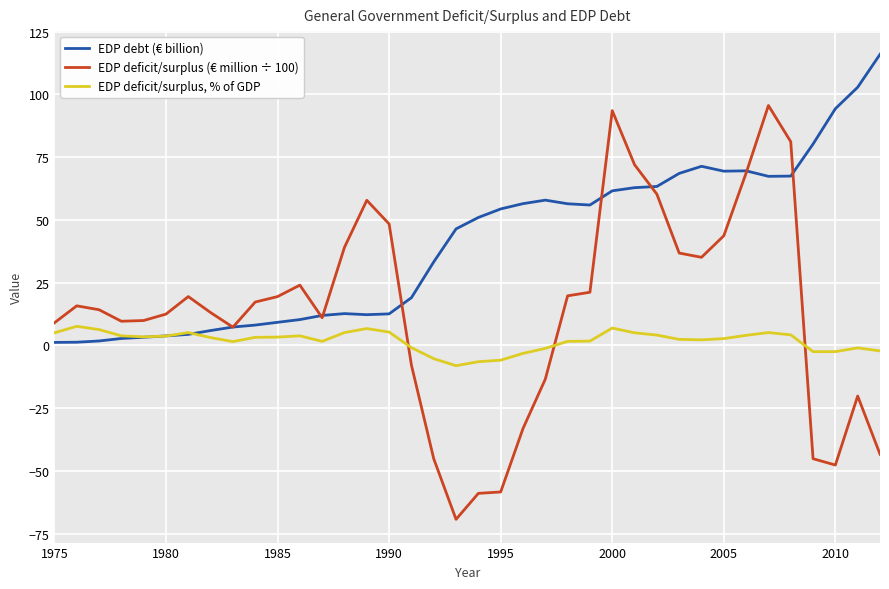

What is the smallest value displayed?

-69.3